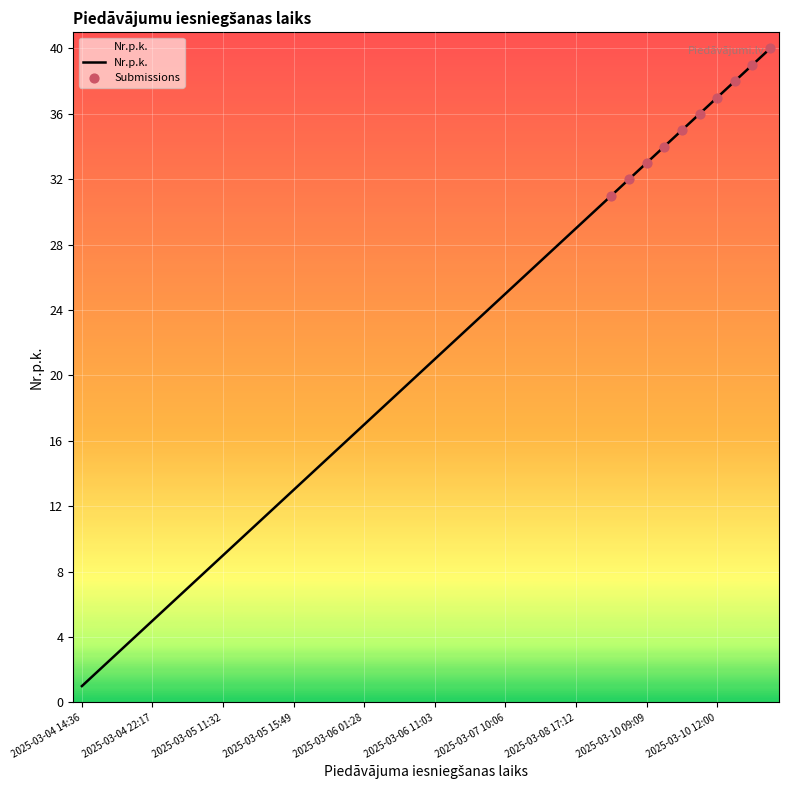

What is the maximum value shown in the chart?

40